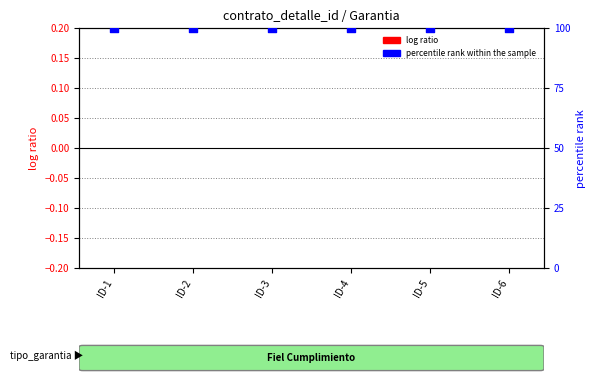

At which category is the sum across all series the highest?

ID-1